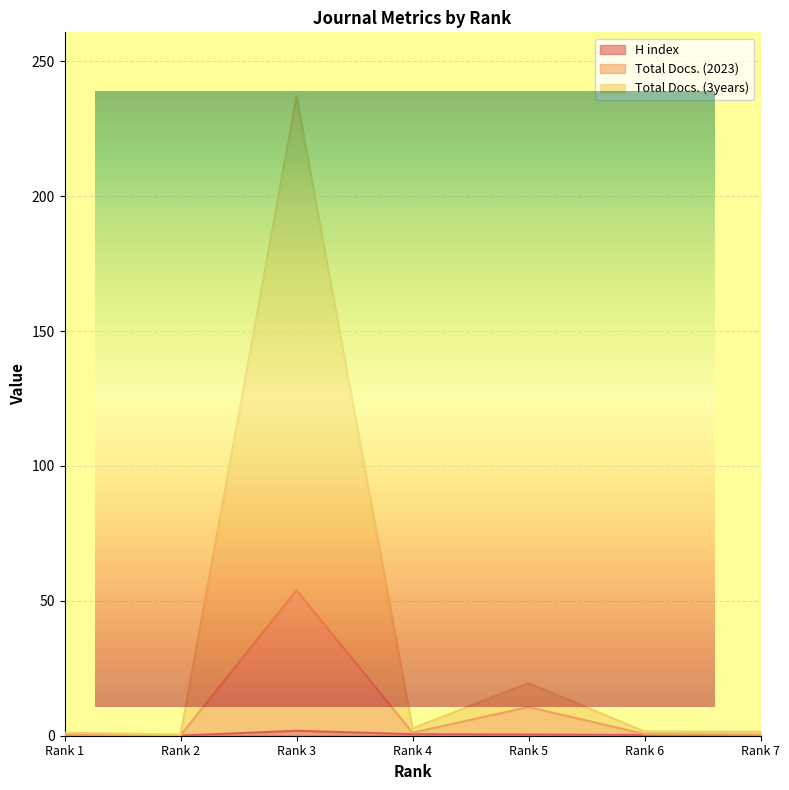

Reading right to left, what are all the values shown in this chart?

H index: Rank 7=0.1	Rank 6=0.3	Rank 5=0.5	Rank 4=0.6	Rank 3=1.8	Rank 2=0.1	Rank 1=0.1
Total Docs. (2023): Rank 7=0.4	Rank 6=0.6	Rank 5=10.6	Rank 4=1.1	Rank 3=53.9	Rank 2=0.1	Rank 1=0.3
Total Docs. (3years): Rank 7=1.5	Rank 6=1.6	Rank 5=19.5	Rank 4=2.7	Rank 3=237.0	Rank 2=0.4	Rank 1=1.1